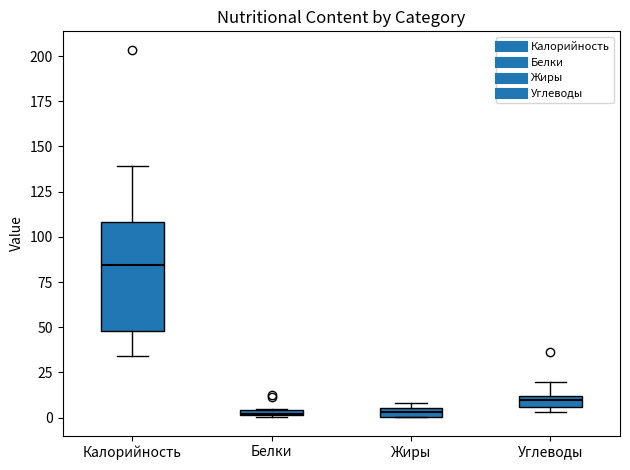

Where is the lower edge of the box for Белки on the y-axis? The values are not printed on the chart, so give them approximately, as read against the axis.

0